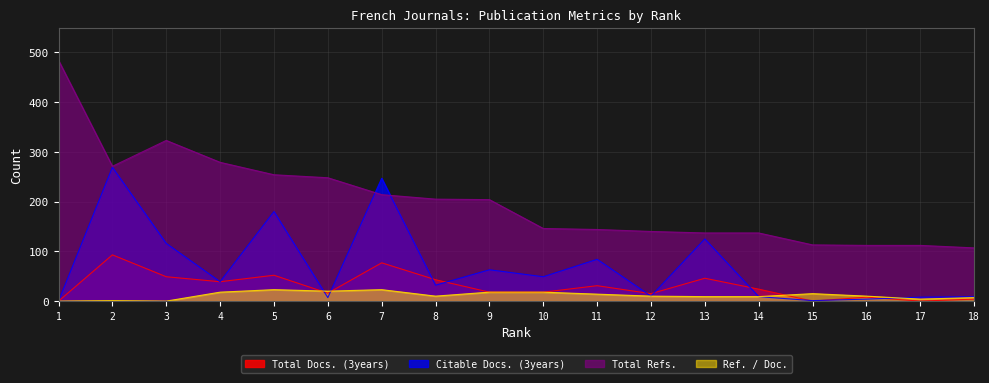

What is the value of the Ref. / Doc. point at the 17th from the left?

4